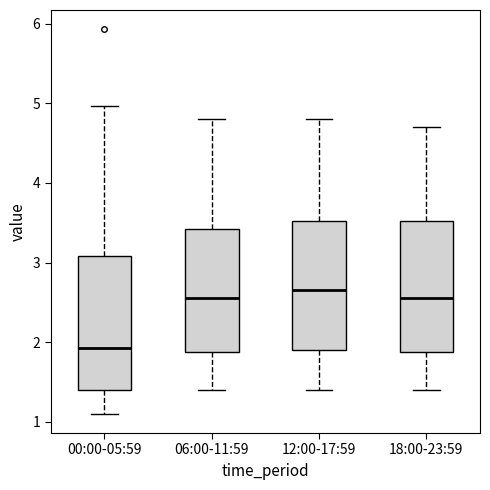

Reading left to right, transcribe this box plot: for each box, give where its median line is, the range the box spans, and where its two whiskers end, as read against the y-axis. The values are not printed on the chart, so give them approximately, as read against the axis.

00:00-05:59: median 1.9, box 1.4 to 3.1, whiskers 1.1 to 5.0
06:00-11:59: median 2.6, box 1.9 to 3.4, whiskers 1.4 to 4.8
12:00-17:59: median 2.7, box 1.9 to 3.5, whiskers 1.4 to 4.8
18:00-23:59: median 2.6, box 1.9 to 3.5, whiskers 1.4 to 4.7